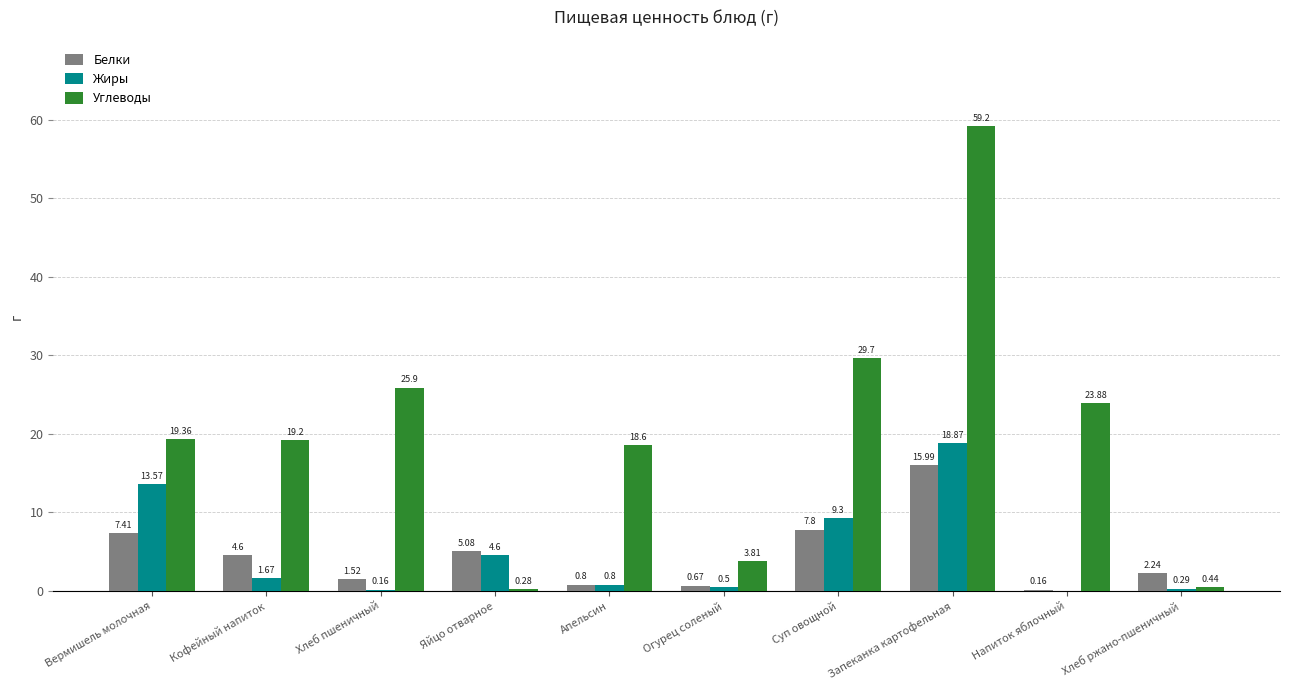

Does the chart contain stacked bars?

No